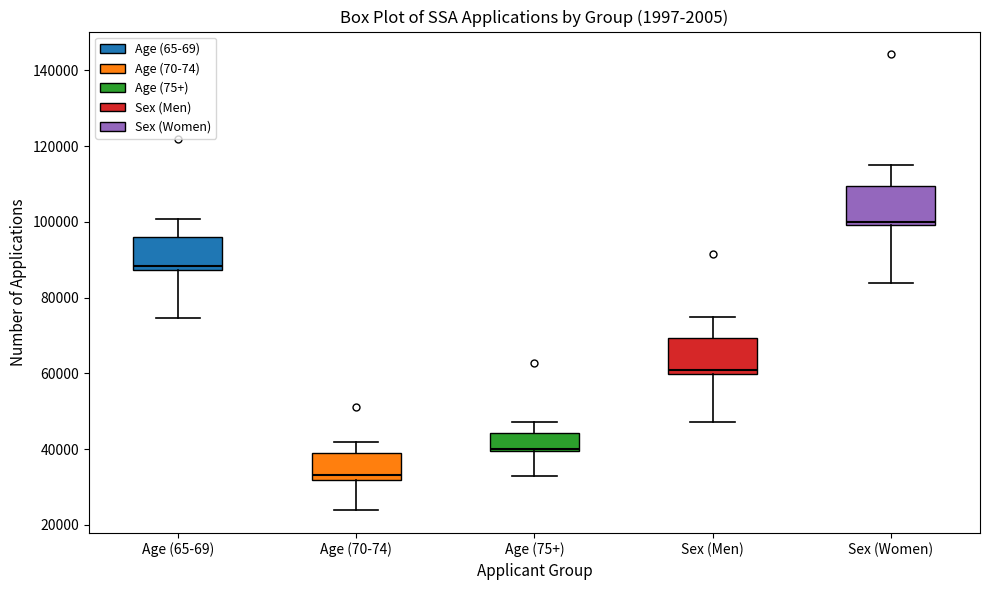

Where does the upper whisker of the box for Age (65-69) end on the y-axis? The values are not printed on the chart, so give them approximately, as read against the axis.

100000